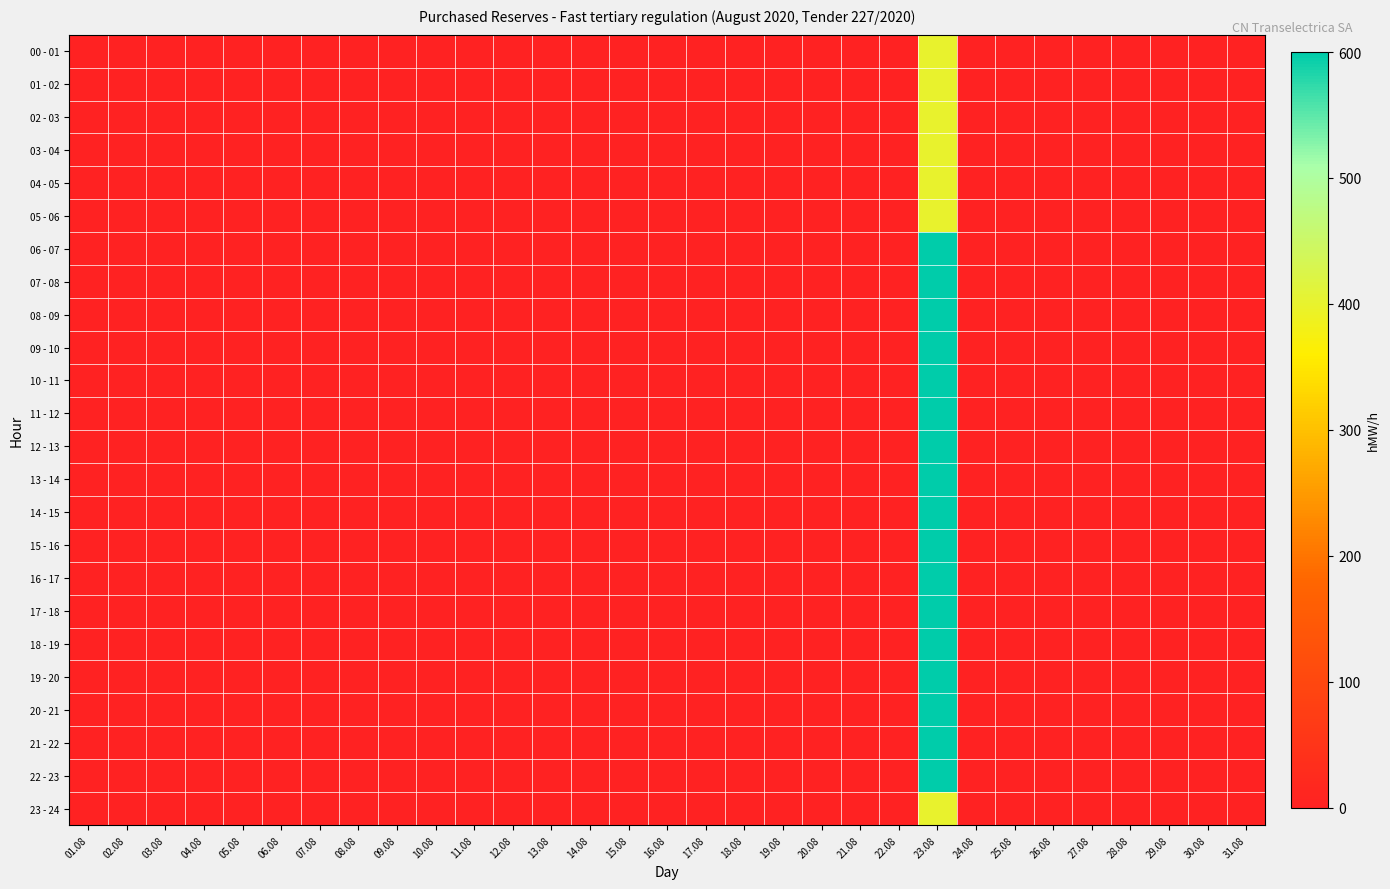

How many categories are shown in the chart?

31